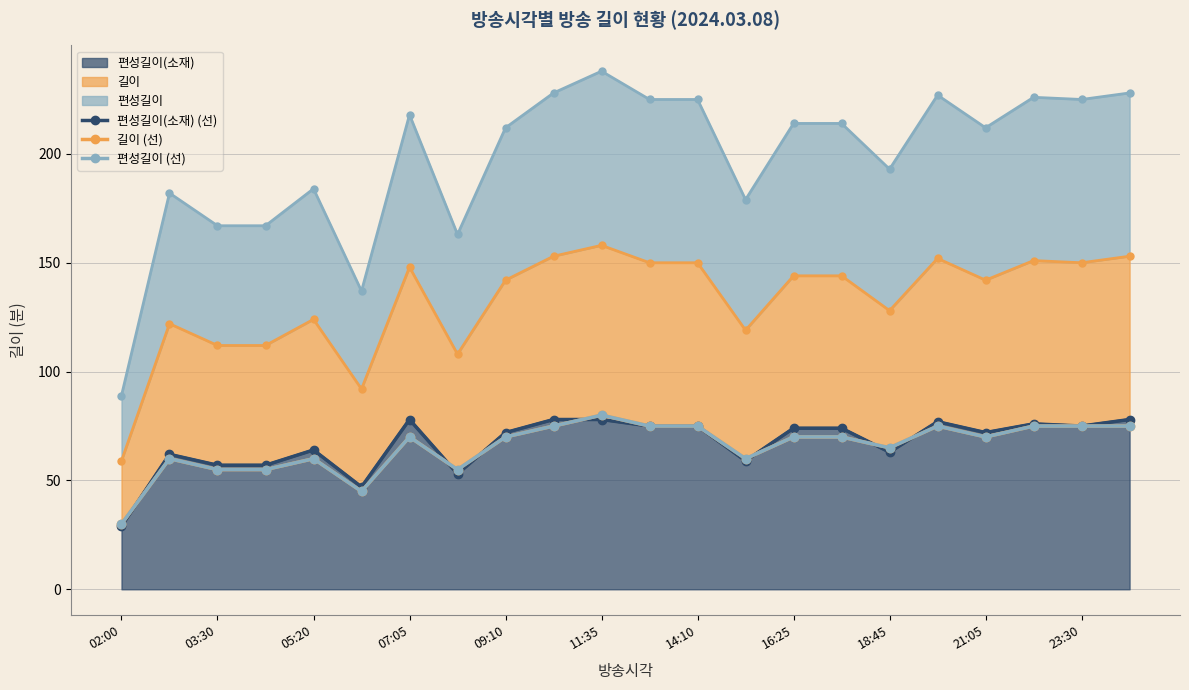

What is the value of the 편성길이 (선) point at the 3rd from the left?

55